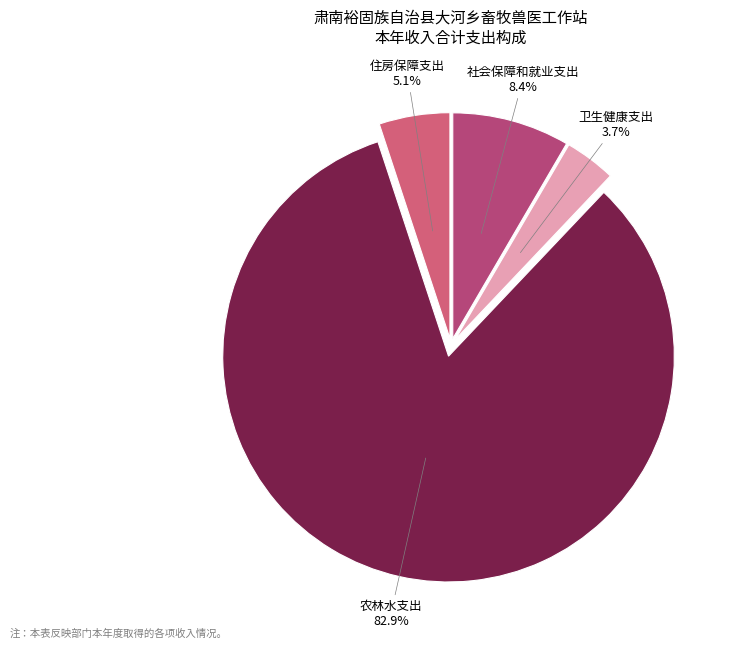

To the nearest percent, what is the combined percentage of 卫生健康支出 and 社会保障和就业支出?

12%